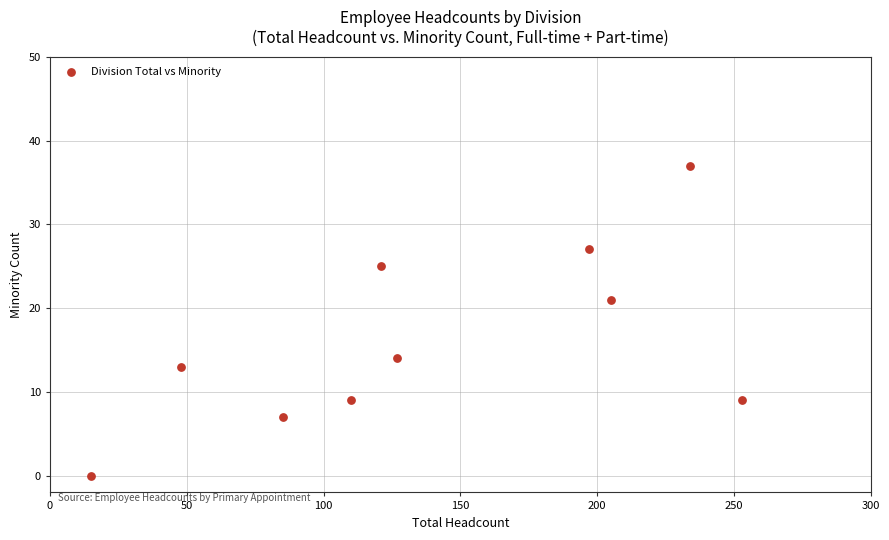

What Y value in the scatter plot is closest to 18?

21